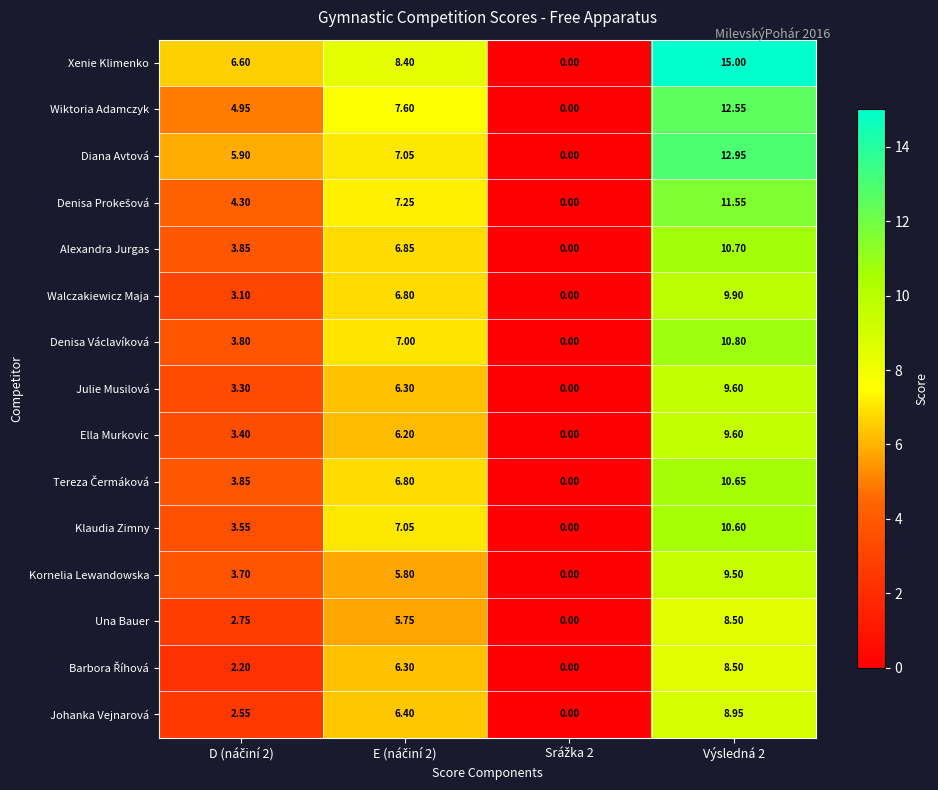

Which series has the widest spread of values?

Xenie Klimenko